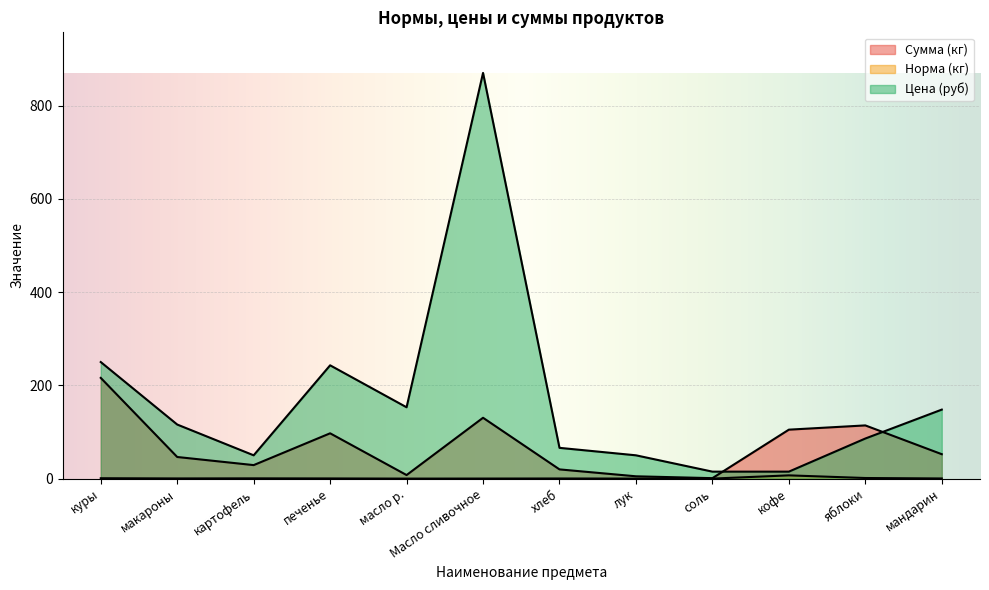

The Норма (кг) series shows 7.0 at кофе. True or false?

True